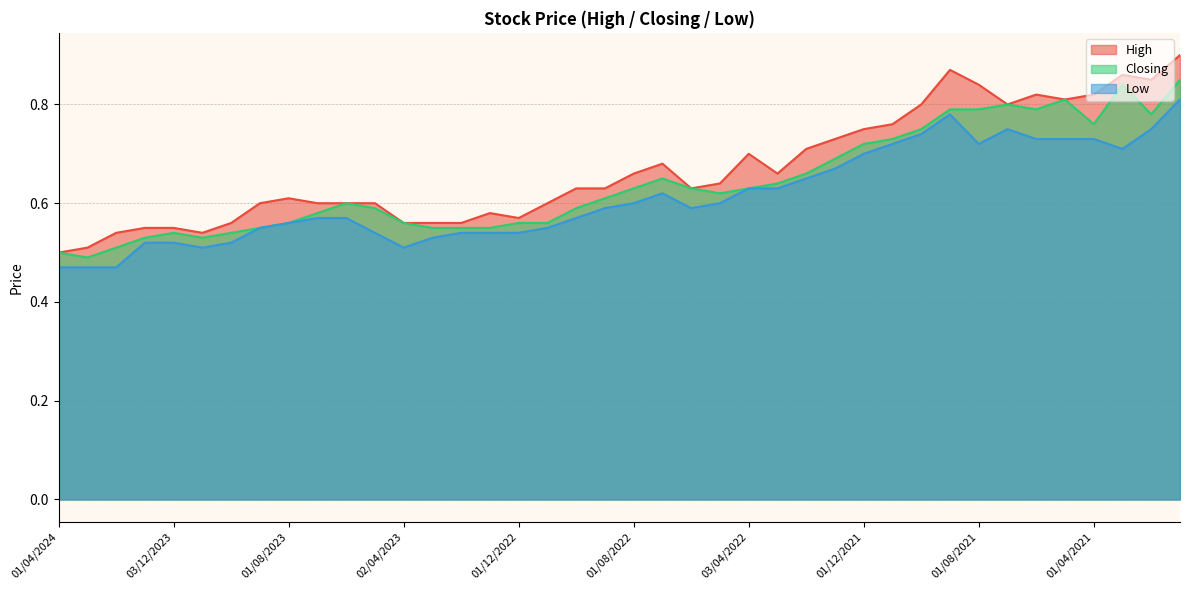

Does the chart display data point markers on the line(s)?

No